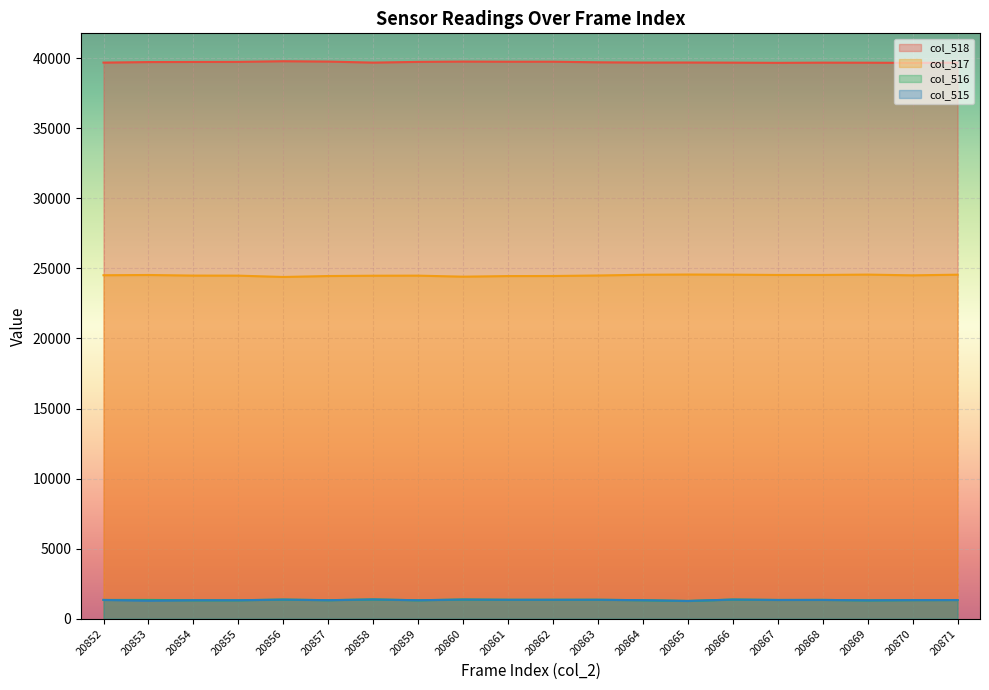

What is the difference between the maximum and second lowest values in the col_515 series?

91